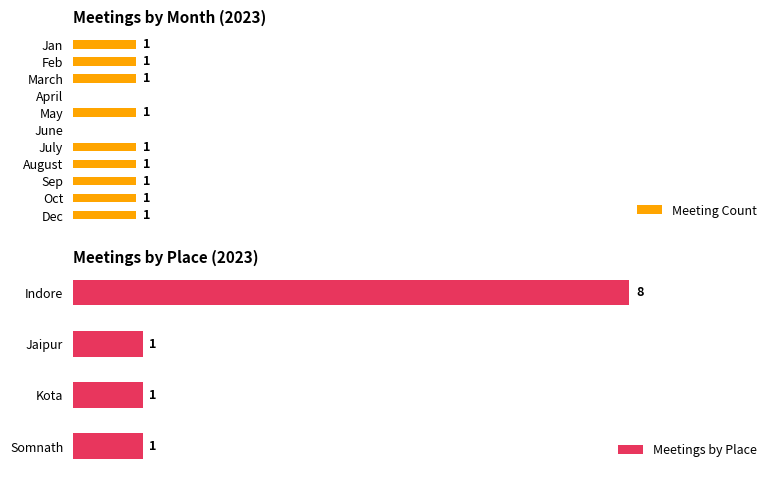

What is the label of the 6th bar from the left?

June